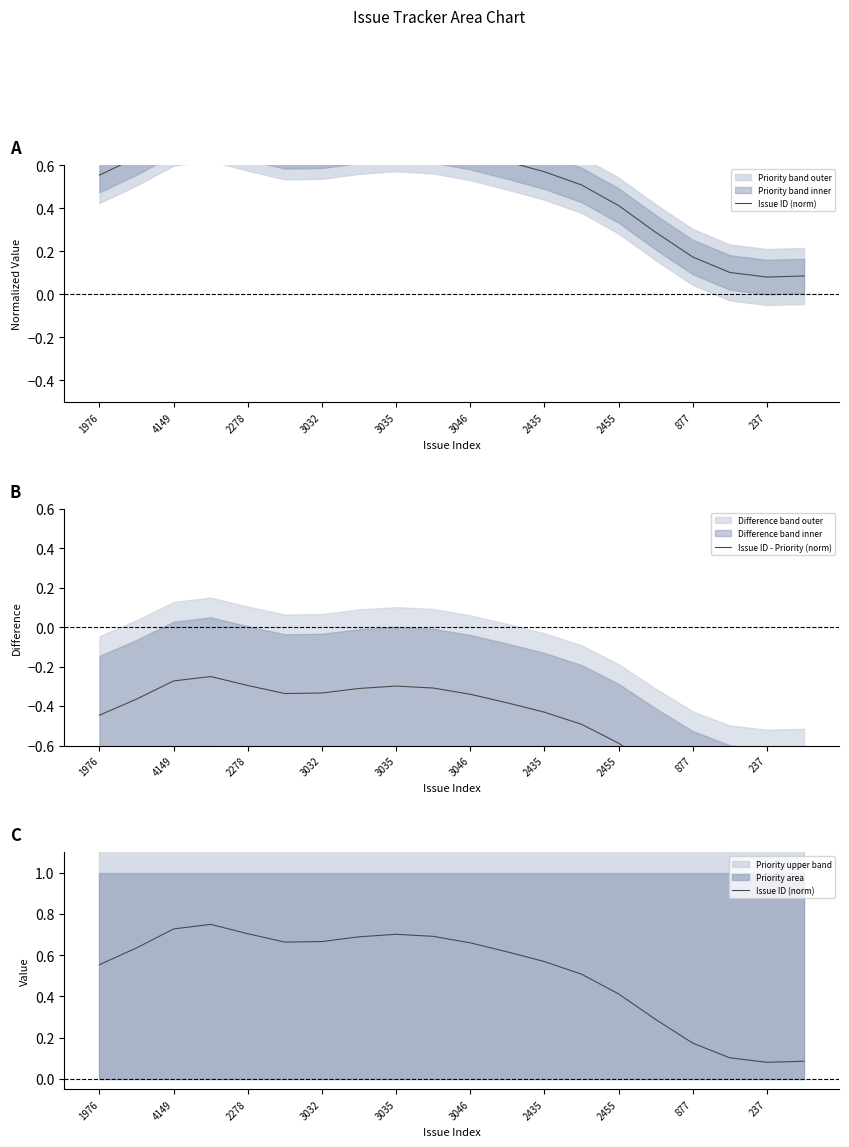

What is the lowest value of the Issue ID - Priority (norm) series?

-0.9